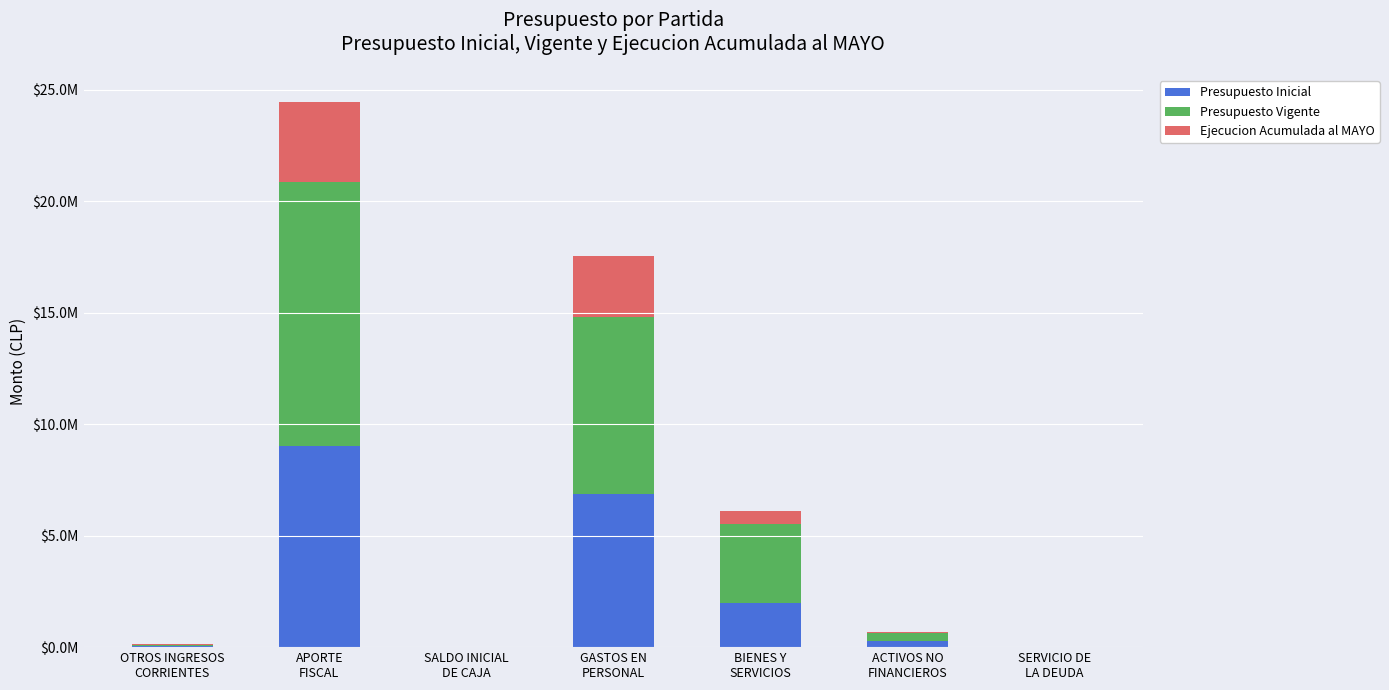

What is the difference between the second highest and minimum values in the Ejecucion Acumulada al MAYO series?

2771346